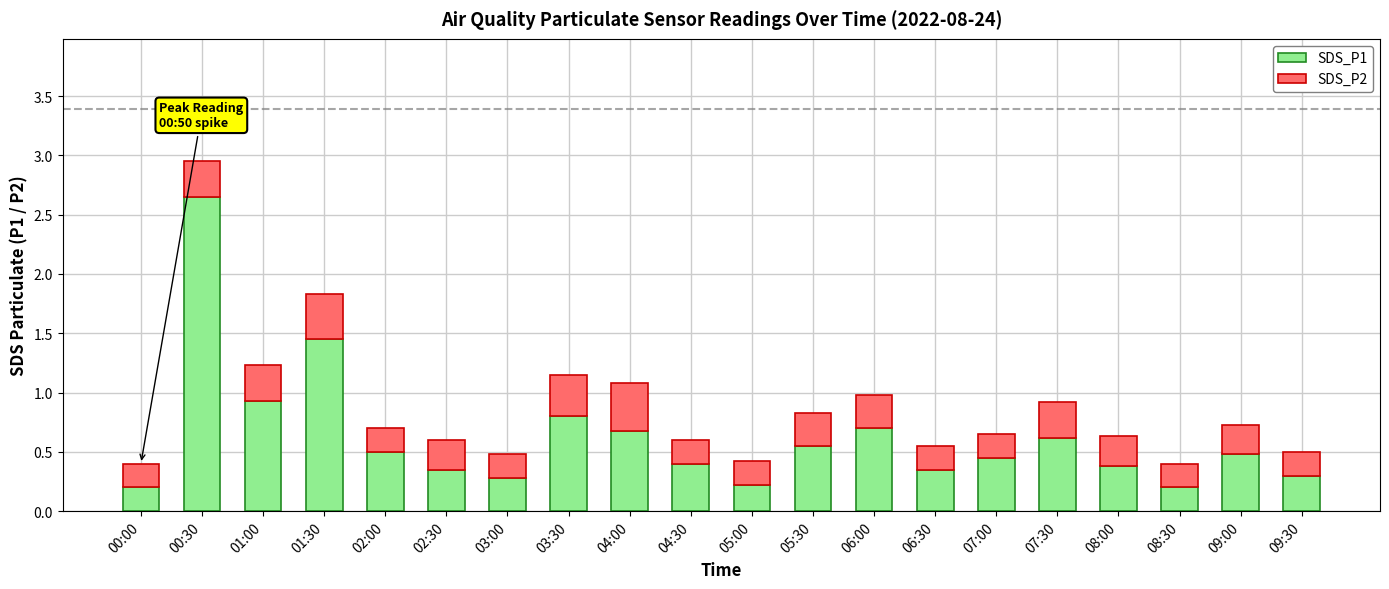

The value of SDS_P1 at 06:30 is 0.3. True or false?

True